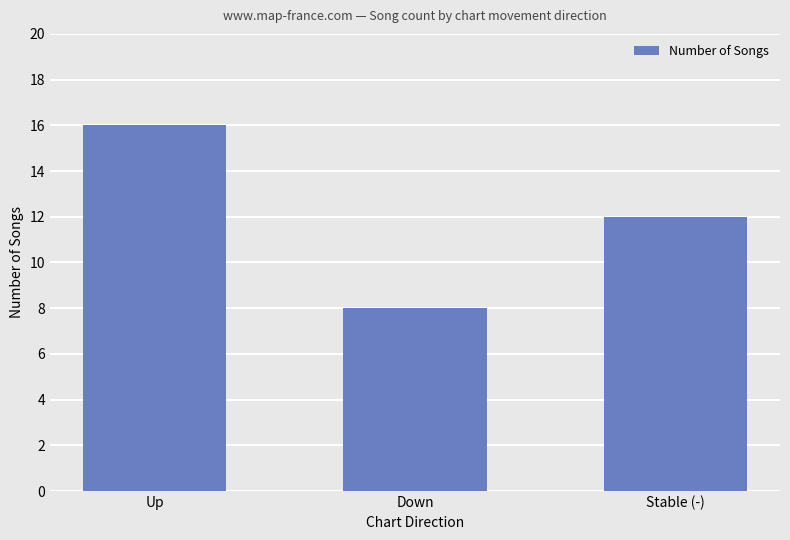

At which label is the value closest to 12?

Stable (-)